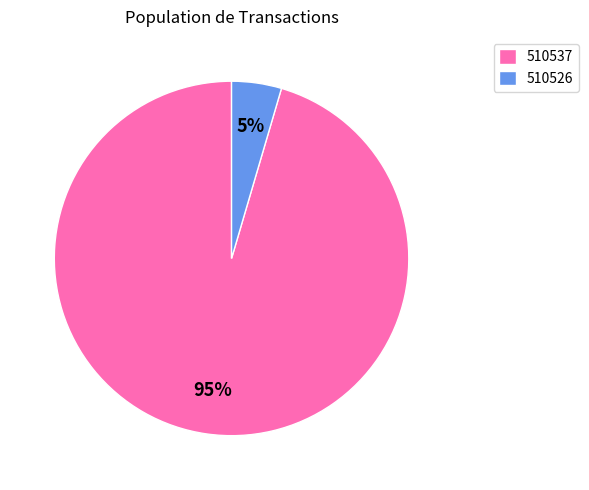

What percentage is the 510537 slice, to the nearest percent?

95%